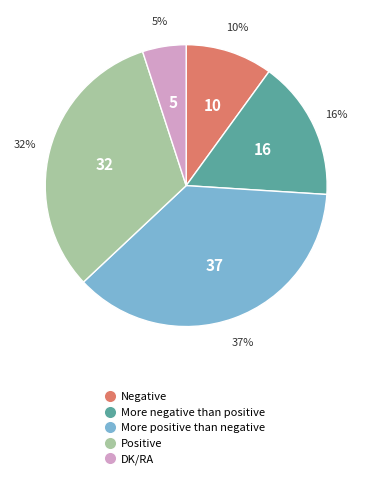

Which slice is the largest?

More positive than negative